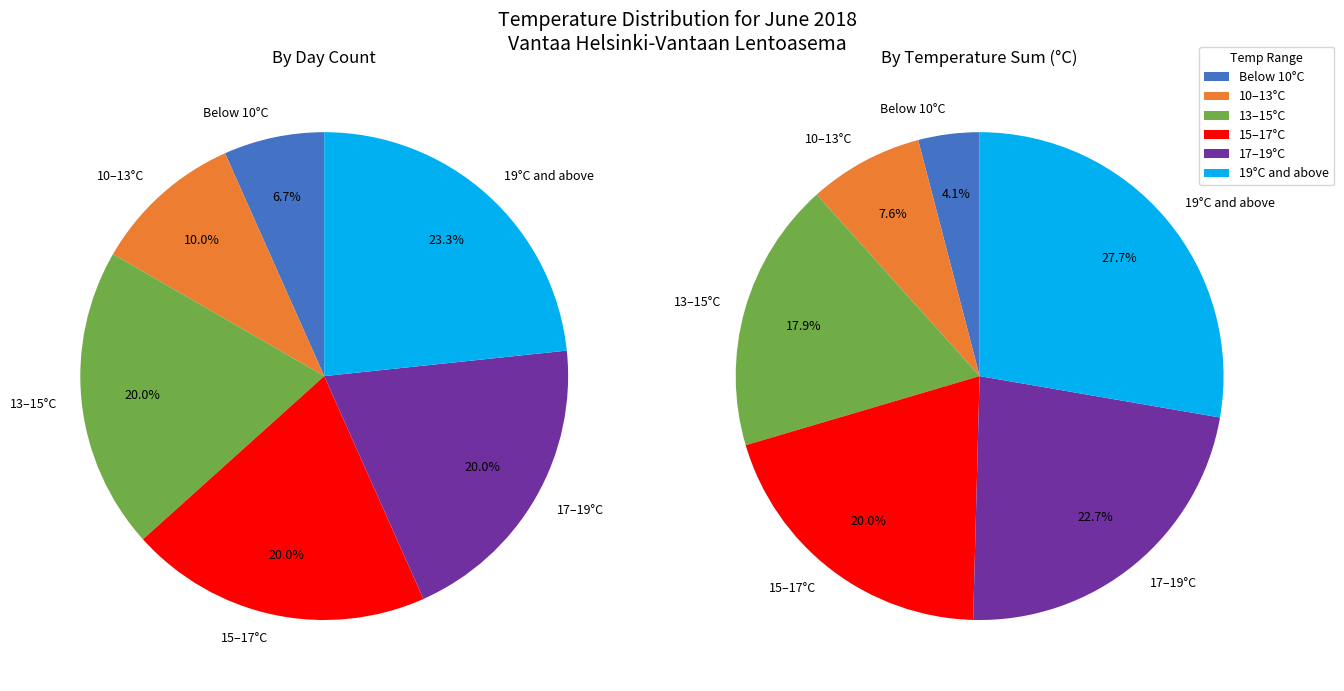

Does 12 account for over 50% of the chart?

No